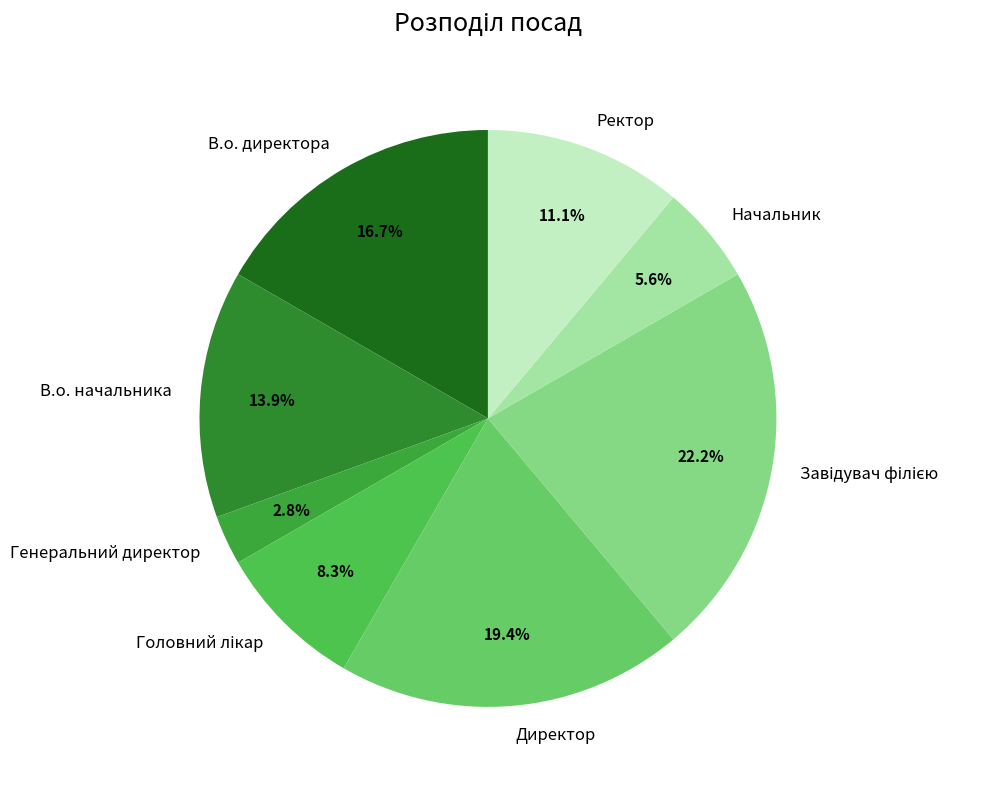

Combined, do Директор and Ректор account for over 50%?

No